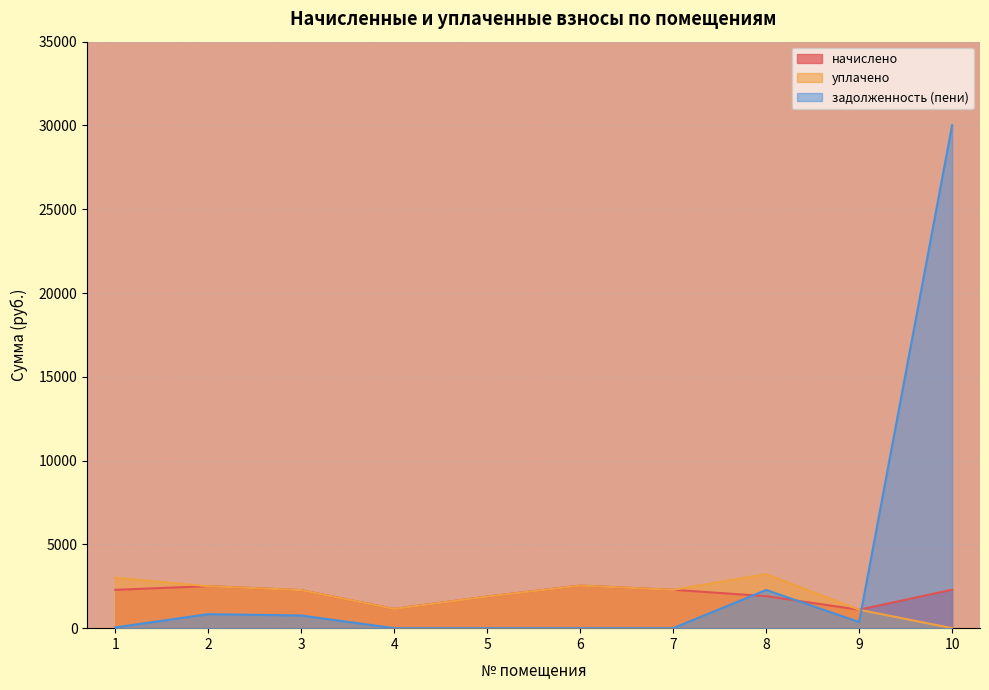

True or false: уплачено has more than 1 interior local peaks.

True